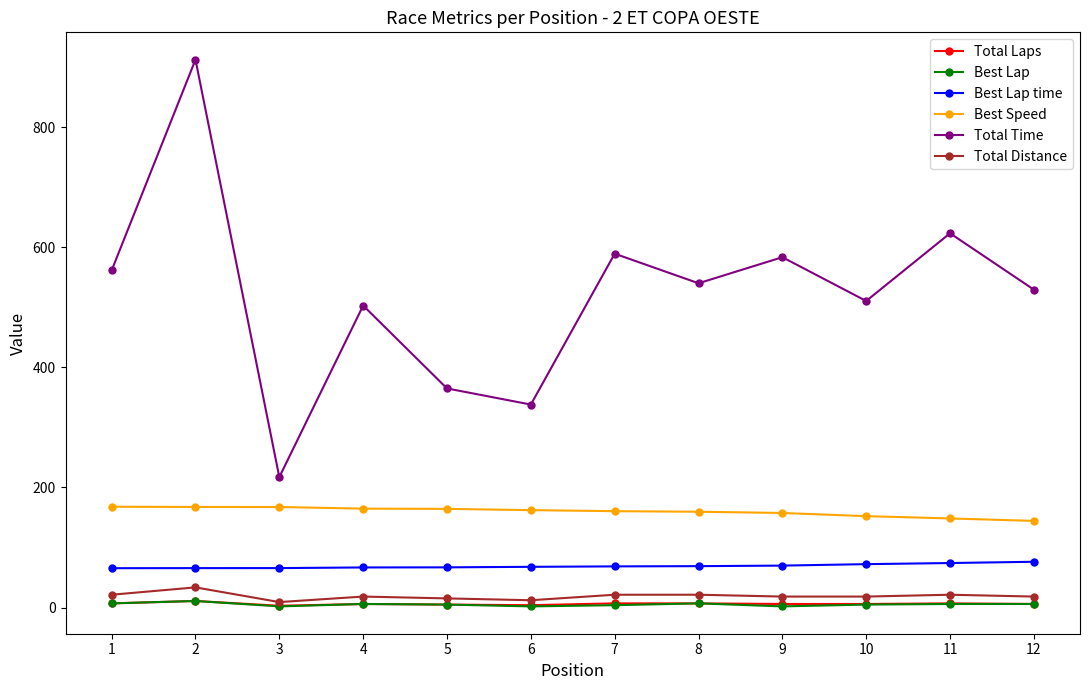

True or false: Best Lap time and Best Speed cross at least once.

False